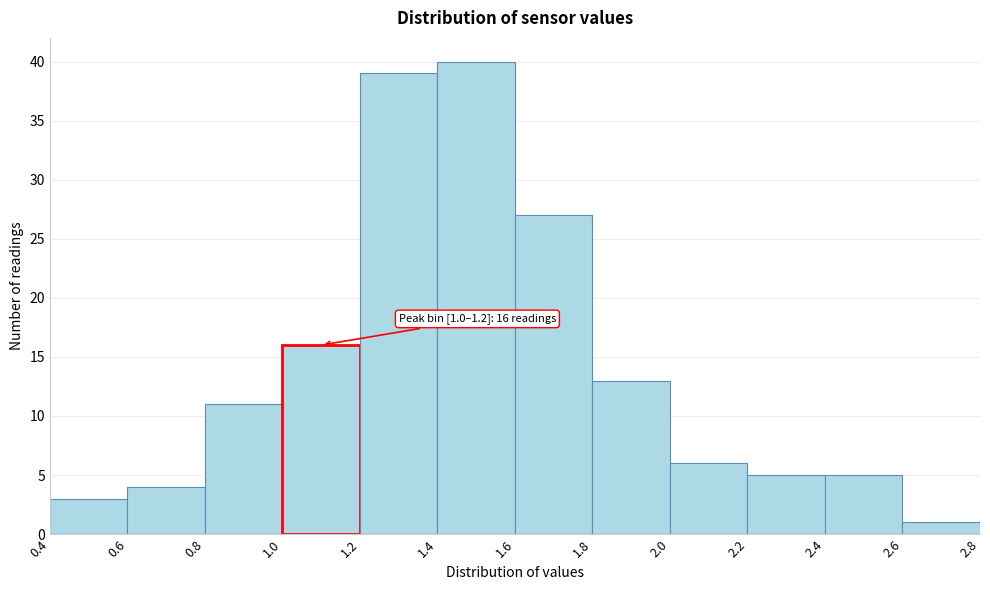

Over which range of the x-axis is the bar tallest?

1.4 to 1.6